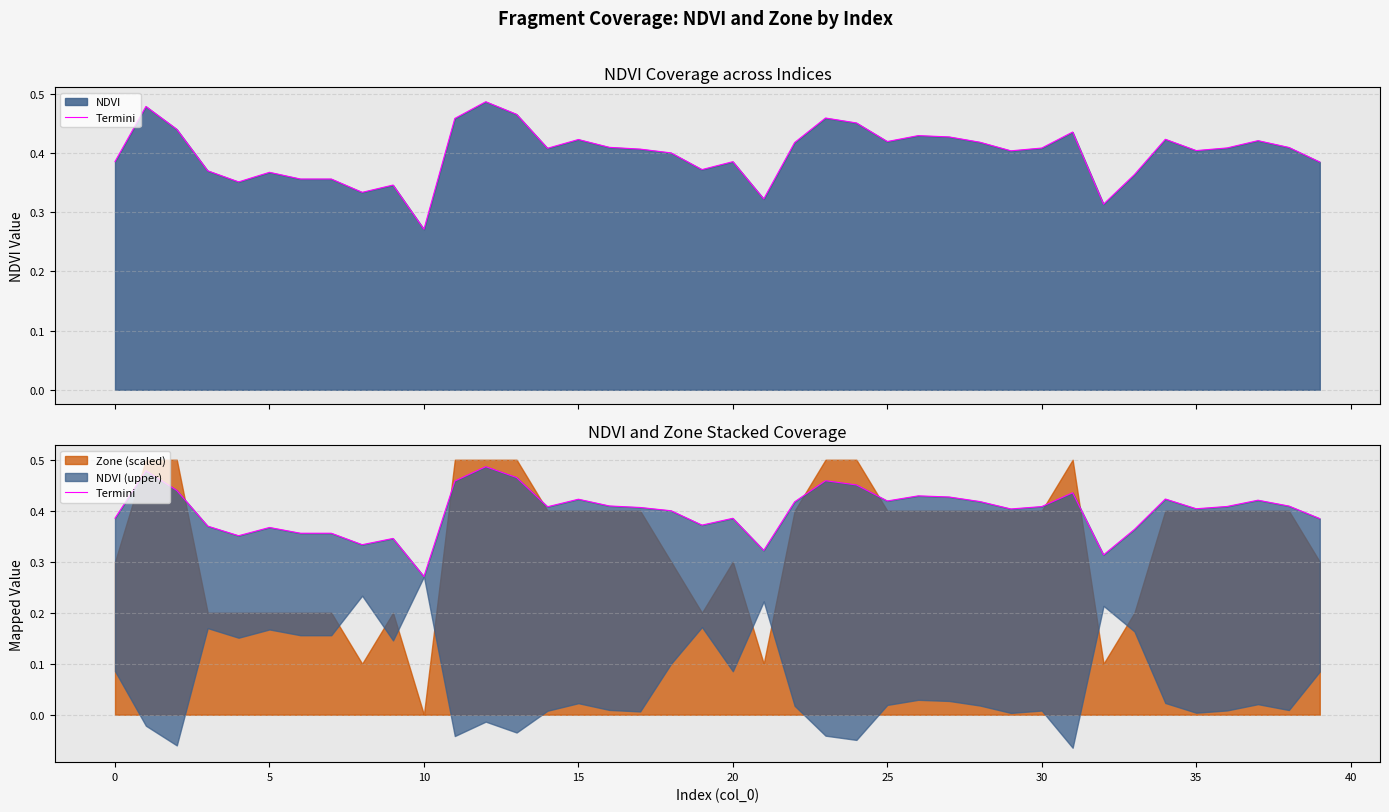

What is the change in value from 33 to 37?

+0.1